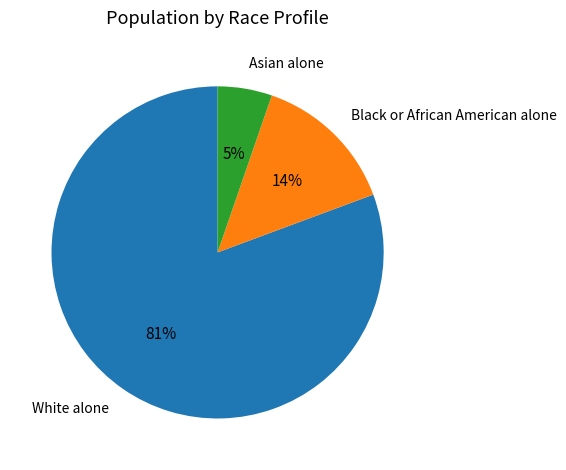

To the nearest percent, what portion does Asian alone represent?

5%